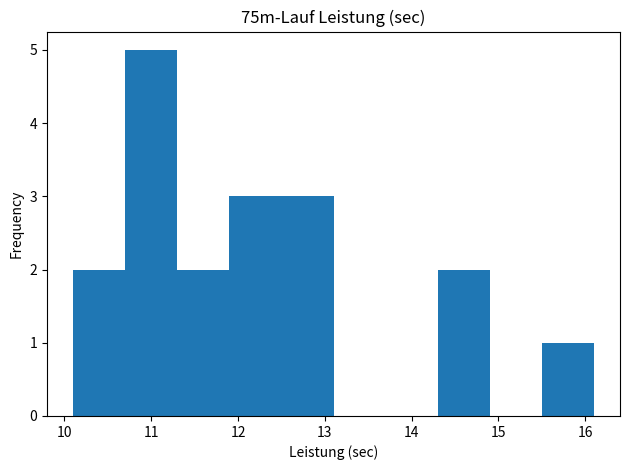

Which range on the x-axis has the tallest bar?

10.7 to 11.3